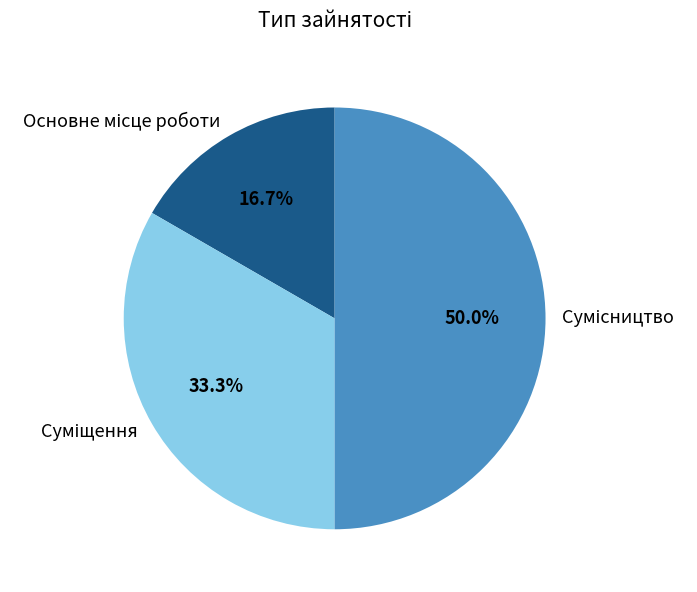

True or false: Сумісництво accounts for 50% of the total.

True